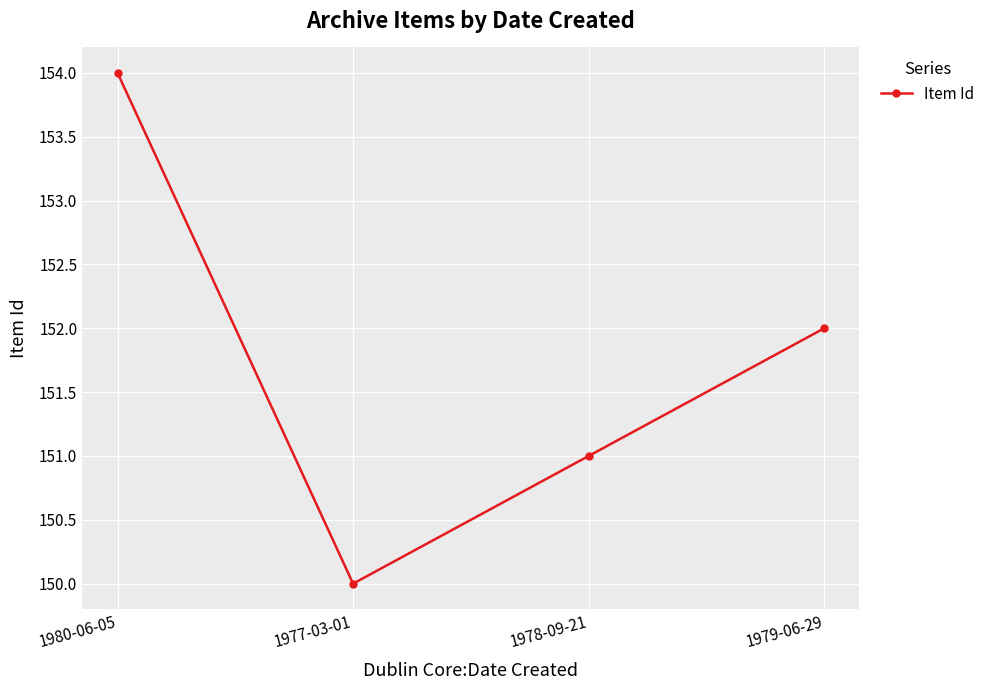

What is the greatest value displayed?

154